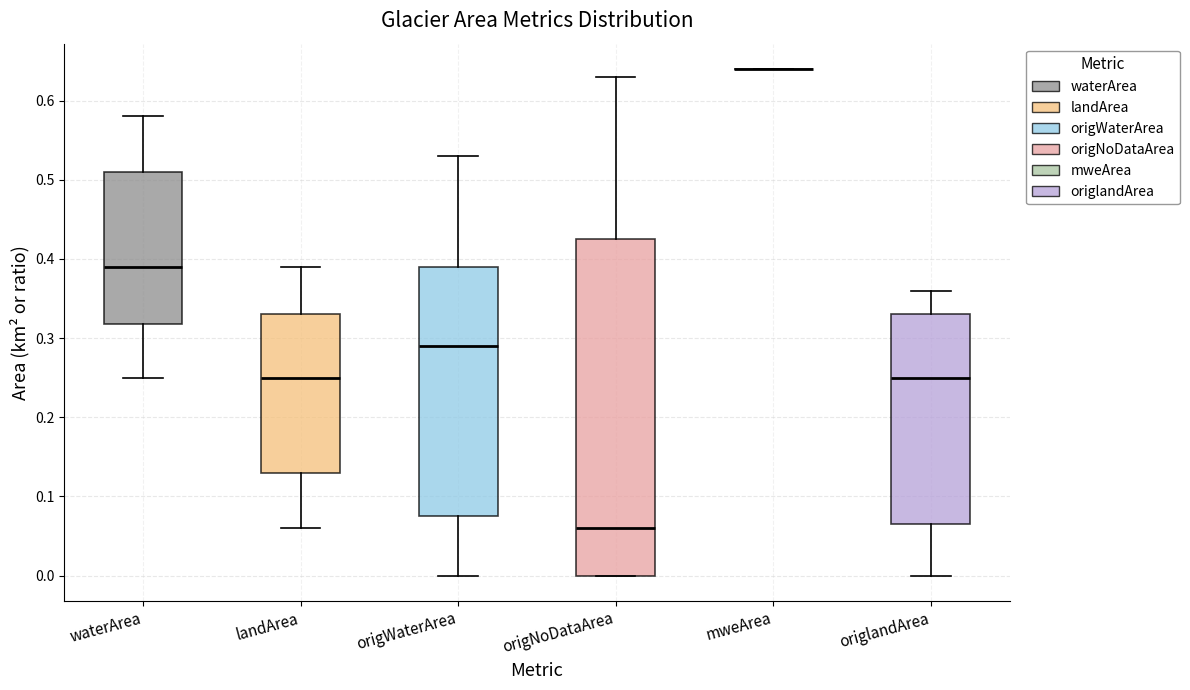

Reading left to right, transcribe this box plot: for each box, give where its median line is, the range the box spans, and where its two whiskers end, as read against the y-axis. The values are not printed on the chart, so give them approximately, as read against the axis.

waterArea: median 0.39, box 0.32 to 0.51, whiskers 0.25 to 0.58
landArea: median 0.25, box 0.13 to 0.33, whiskers 0.06 to 0.39
origWaterArea: median 0.29, box 0.08 to 0.39, whiskers 0.00 to 0.53
origNoDataArea: median 0.06, box 0.00 to 0.43, whiskers 0.00 to 0.63
mweArea: box collapsed to a line at 0.64, whiskers 0.64 to 0.64
origlandArea: median 0.25, box 0.07 to 0.33, whiskers 0.00 to 0.36